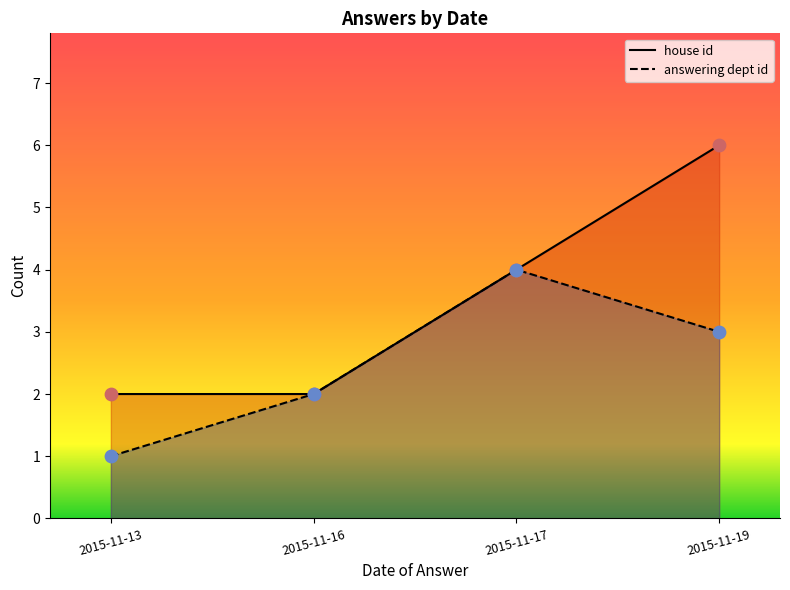

Which series has the largest Y range (max minus min)?

house id